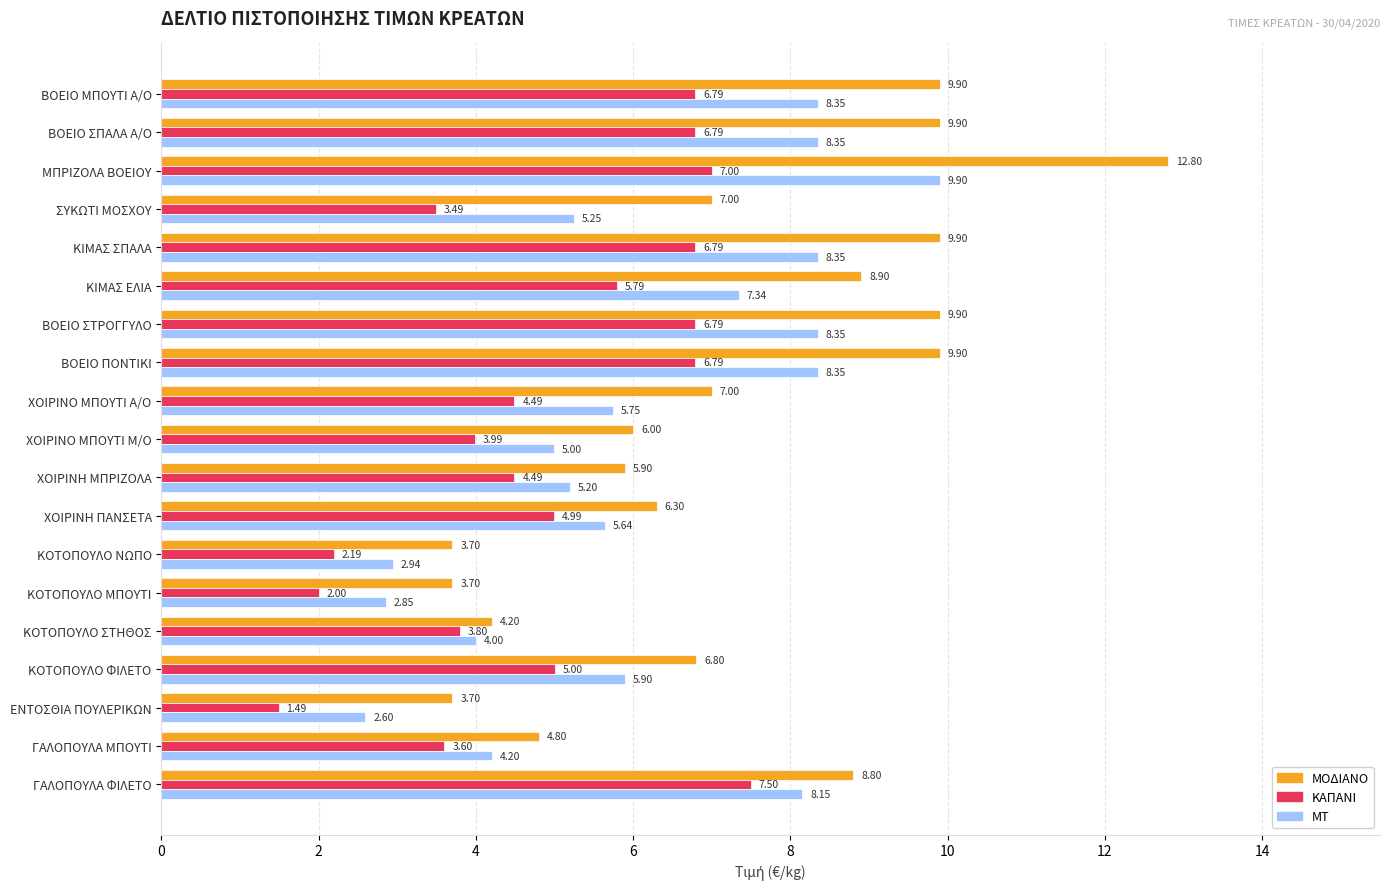

What is the difference between the maximum and minimum values in the ΜΟΔΙΑΝΟ series?

9.1